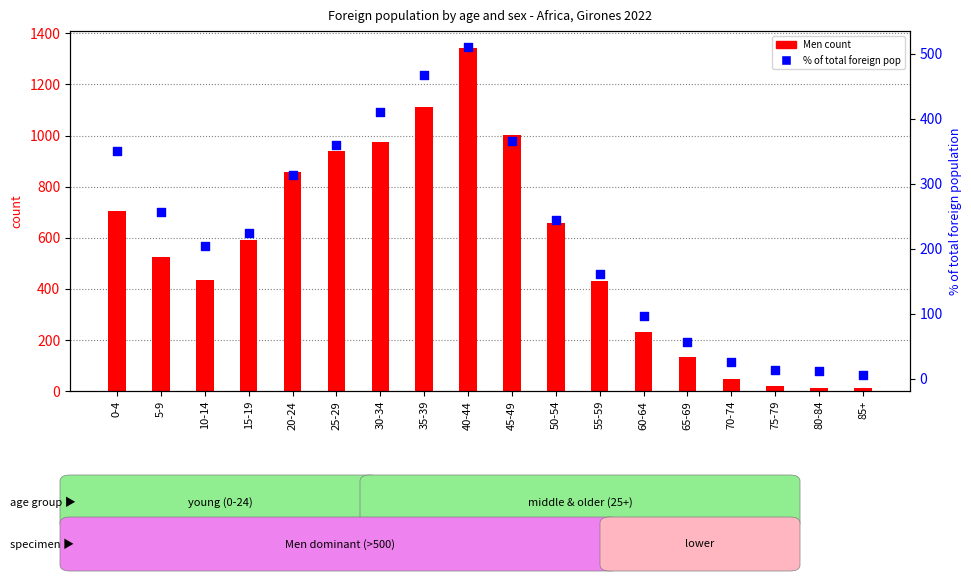

Which series has the largest total across all categories?

Men